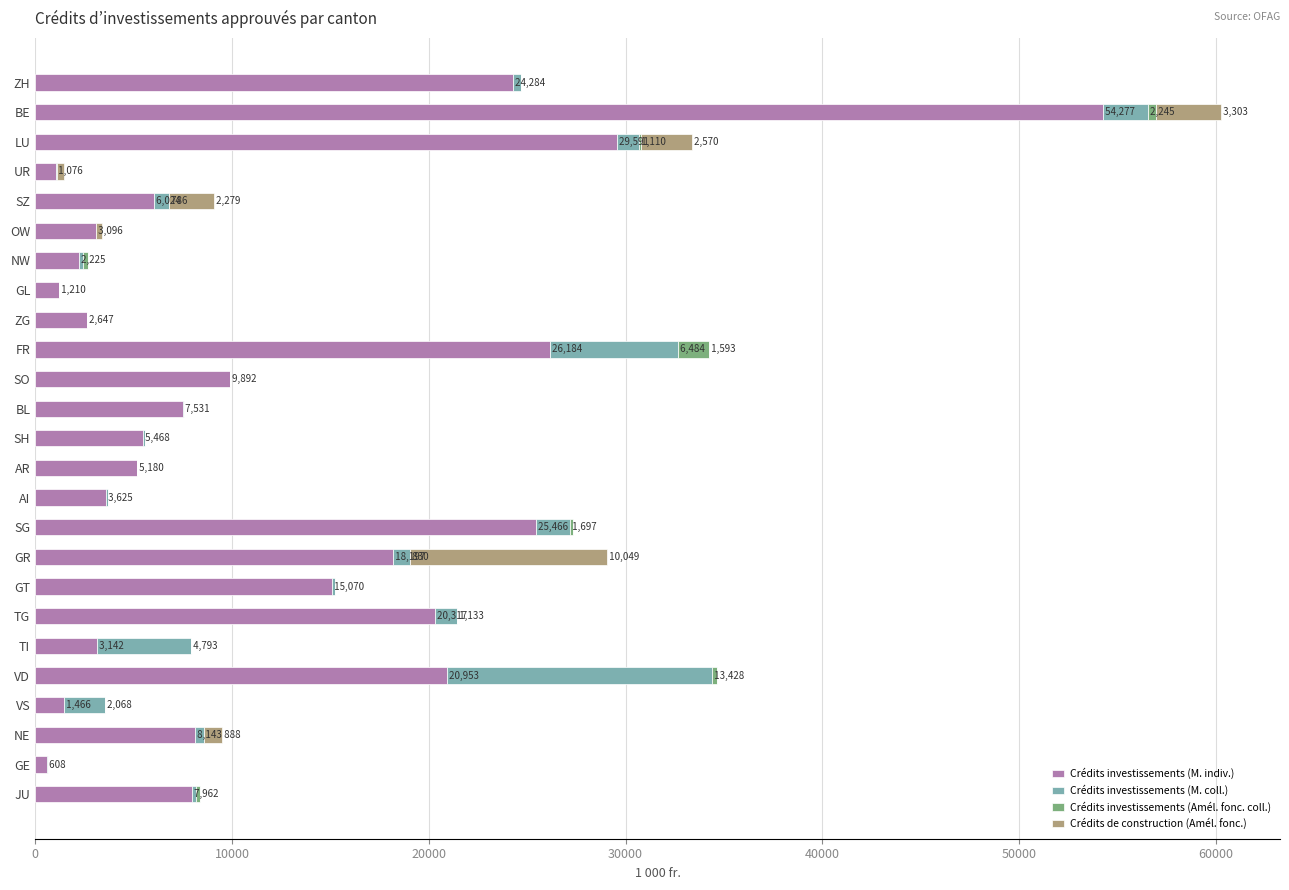

What is the total value across all series at FR?

34260.5